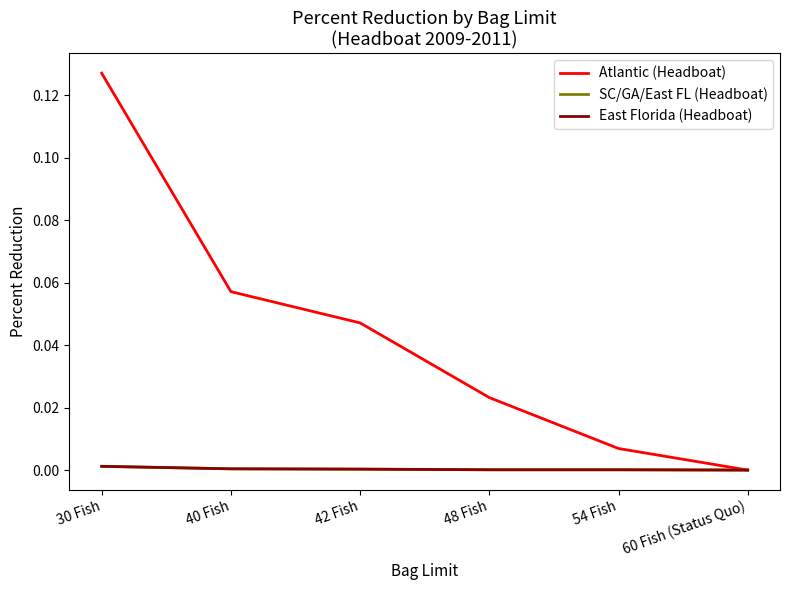

Reading left to right, list all the values displayed in this chart.

Atlantic (Headboat): 30 Fish=0.1	40 Fish=0.1	42 Fish=0.0	48 Fish=0.0	54 Fish=0.0	60 Fish (Status Quo)=0.0
SC/GA/East FL (Headboat): 30 Fish=0.0	40 Fish=0.0	42 Fish=0.0	48 Fish=0.0	54 Fish=0.0	60 Fish (Status Quo)=0.0
East Florida (Headboat): 30 Fish=0.0	40 Fish=0.0	42 Fish=0.0	48 Fish=0.0	54 Fish=0.0	60 Fish (Status Quo)=0.0